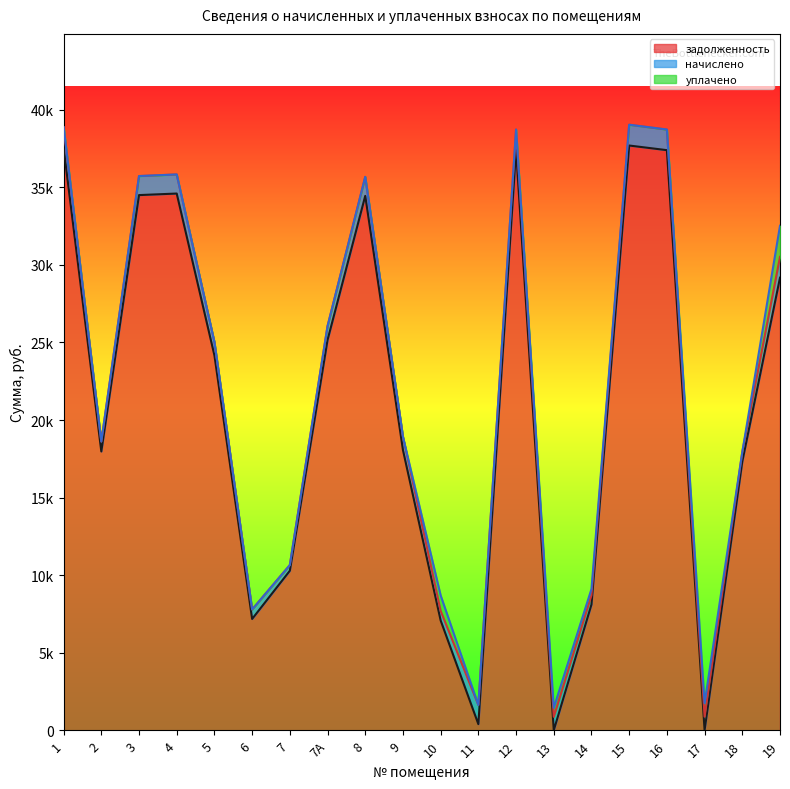

What are all the series names shown in the legend?

задолженность, начислено, уплачено